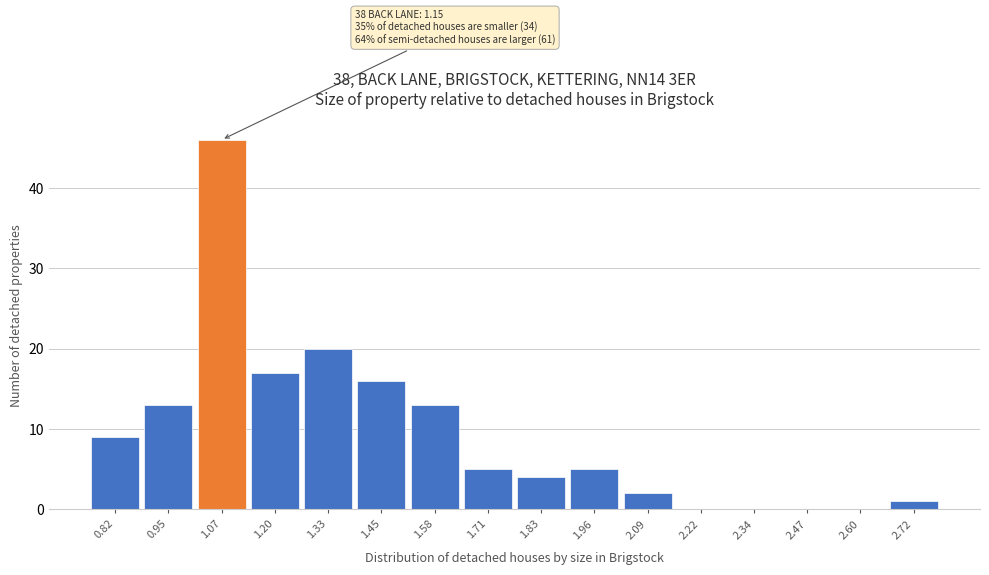

Reading right to left, transcribe all the data shown in this chart.

2.72=1	2.60=0	2.47=0	2.34=0	2.22=0	2.09=2	1.96=5	1.83=4	1.71=5	1.58=13	1.45=16	1.33=20	1.20=17	1.07=46	0.95=13	0.82=9